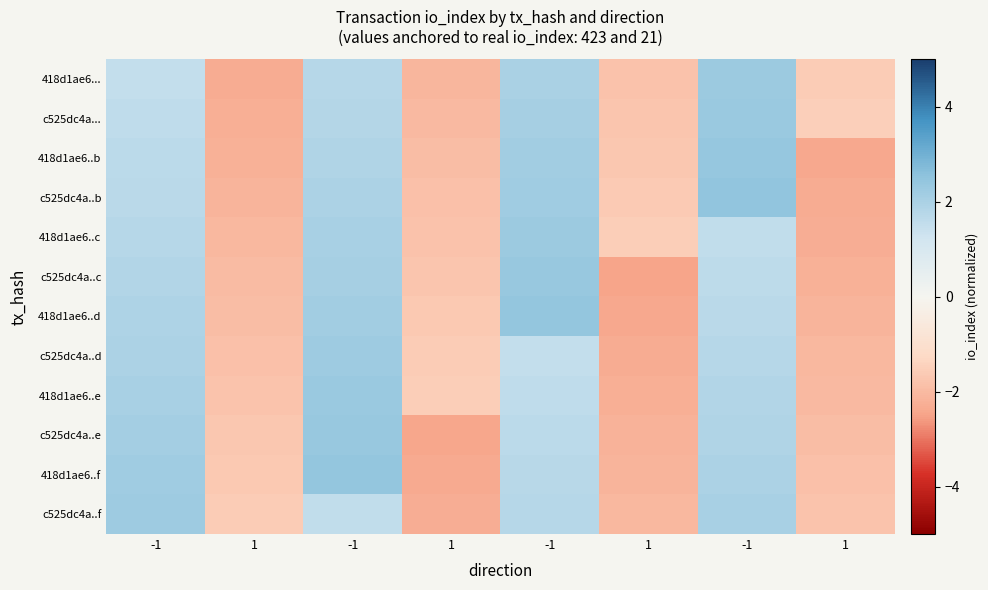

Which category has the highest value across all series?

-1